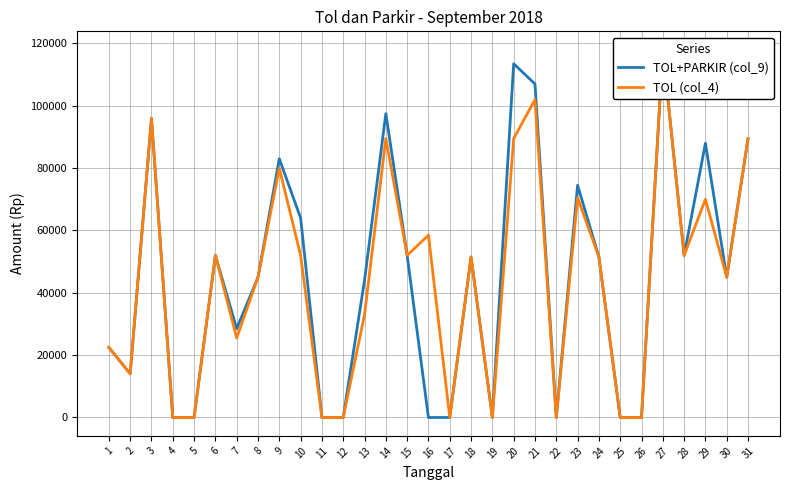

Does the chart have visible grid lines?

Yes